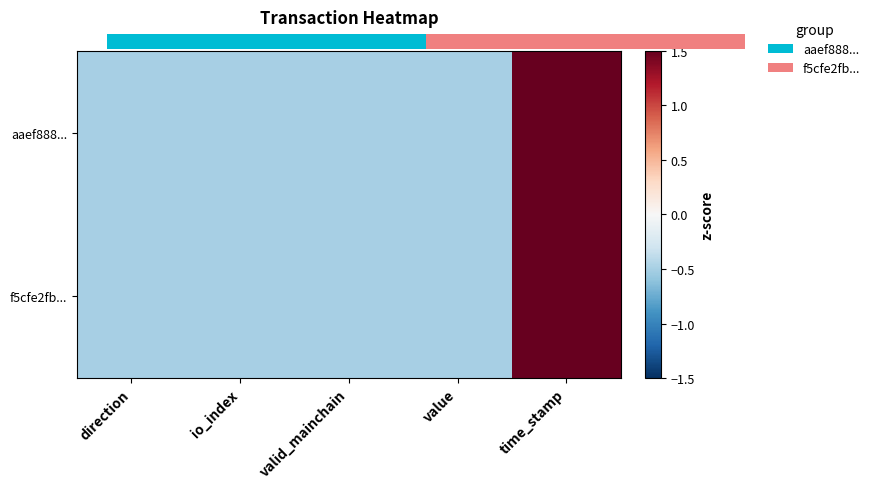

Between value and time_stamp, which series saw the biggest shift?

f5cfe2fb352a8788e220558571596cd420fd477